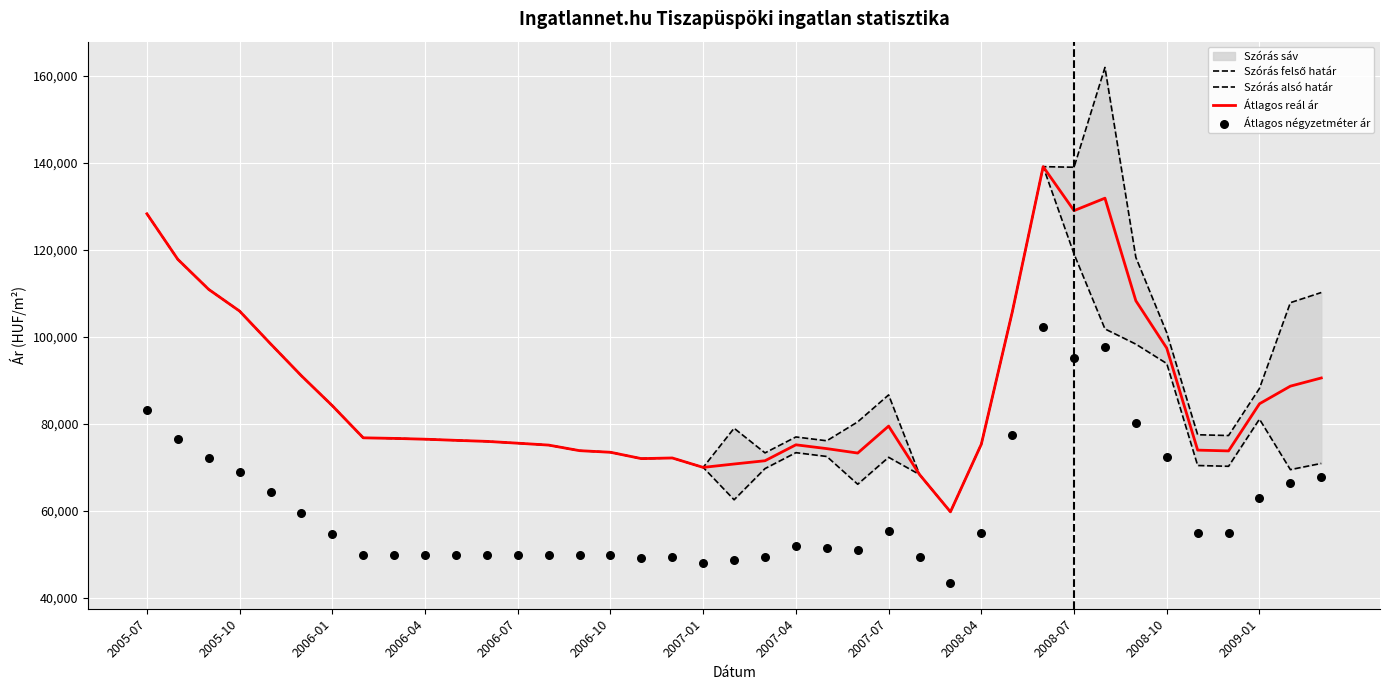

Which series has the largest Y range (max minus min)?

Szórás felső határ